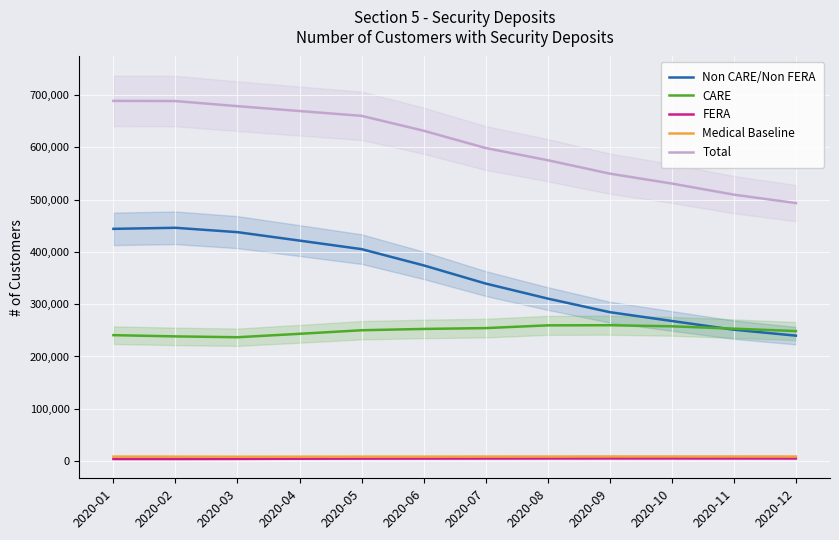

How many data points in Medical Baseline are above 8577?

5